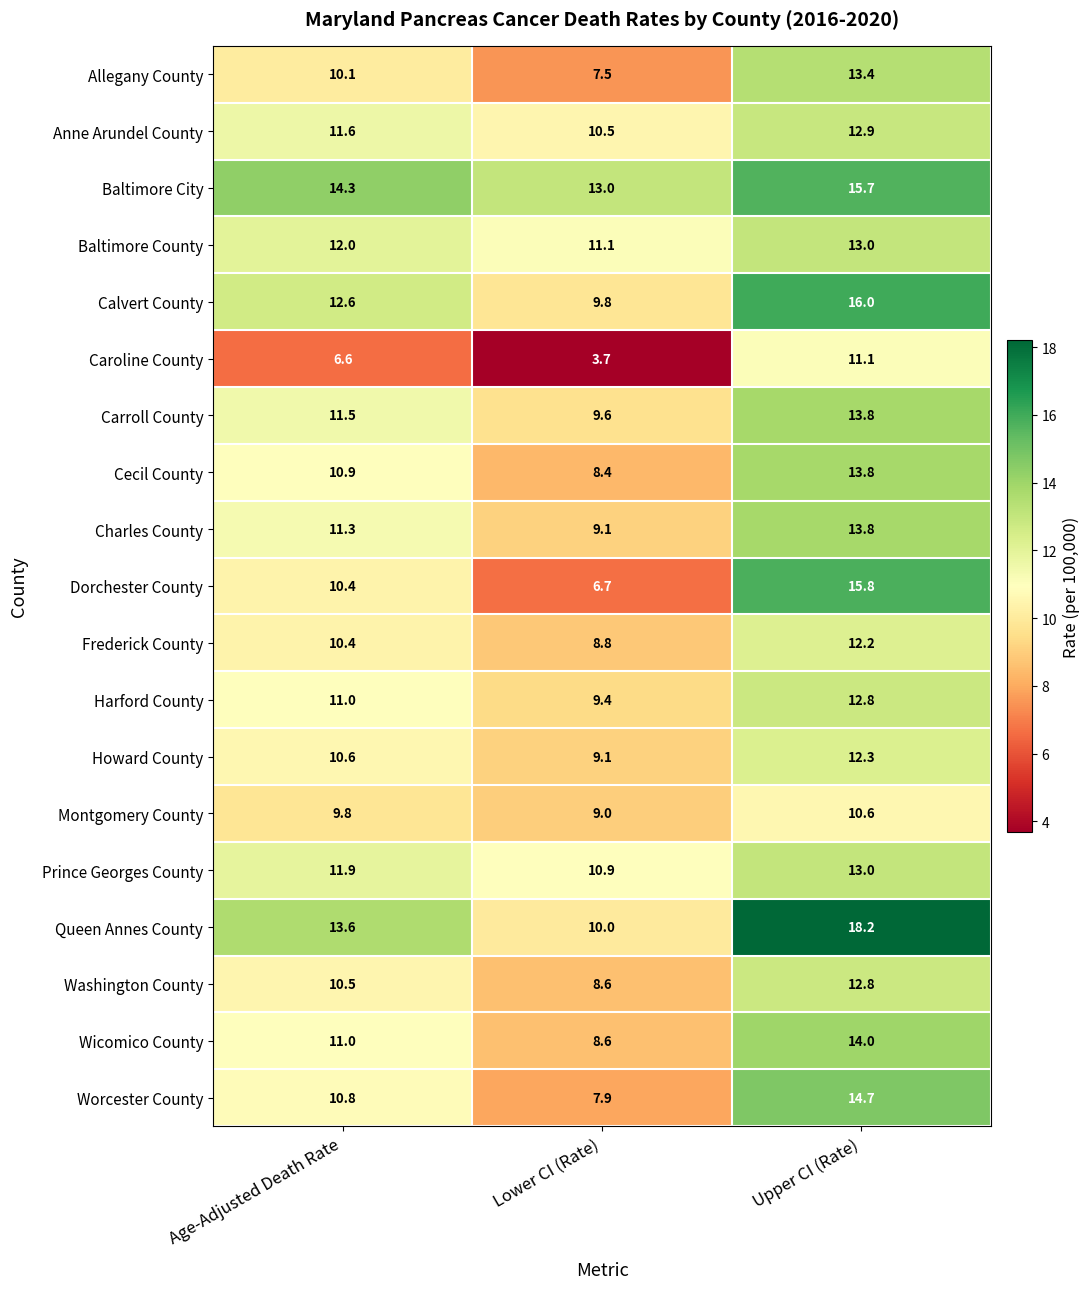

The Allegany County series shows 6.6 at Age-Adjusted Death Rate. True or false?

False